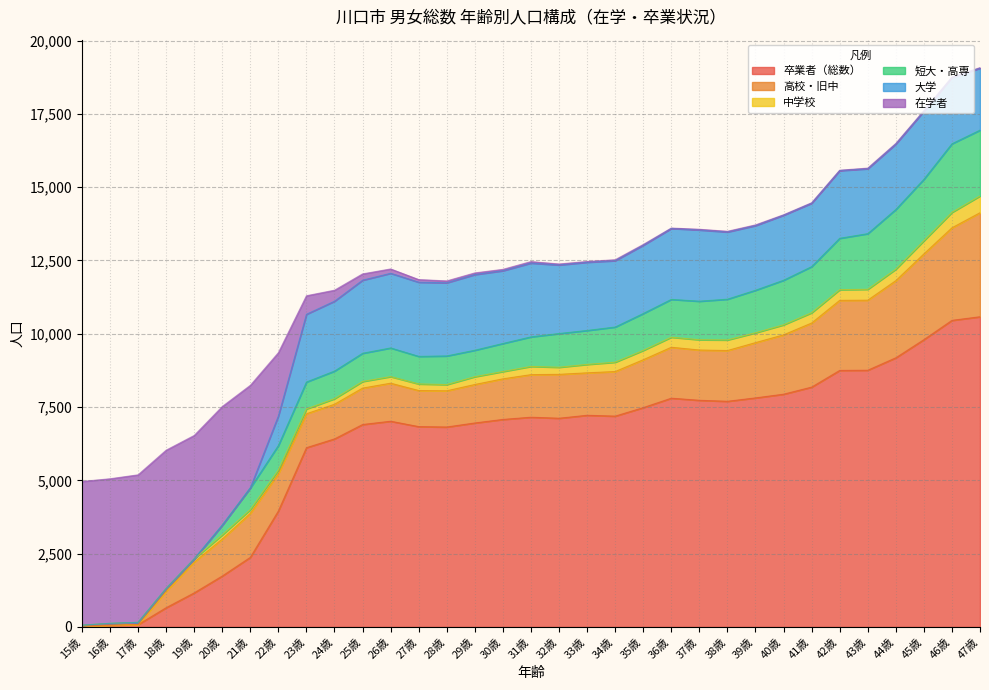

At which category is the sum across all series the highest?

47歳